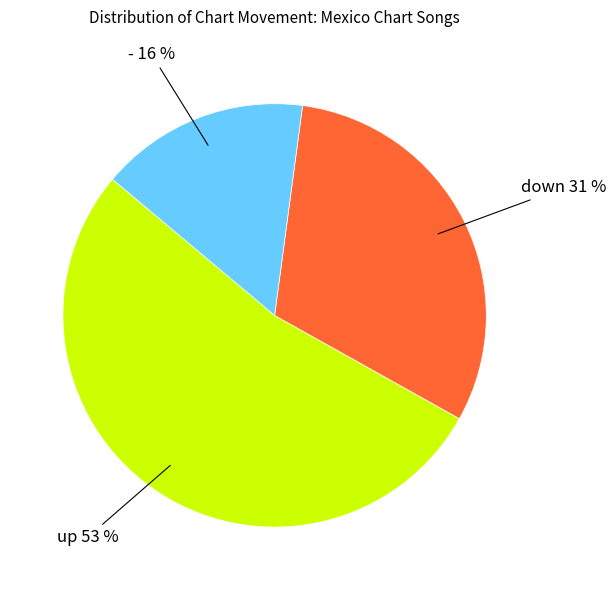

To the nearest percent, what is the average slice percentage?

33%